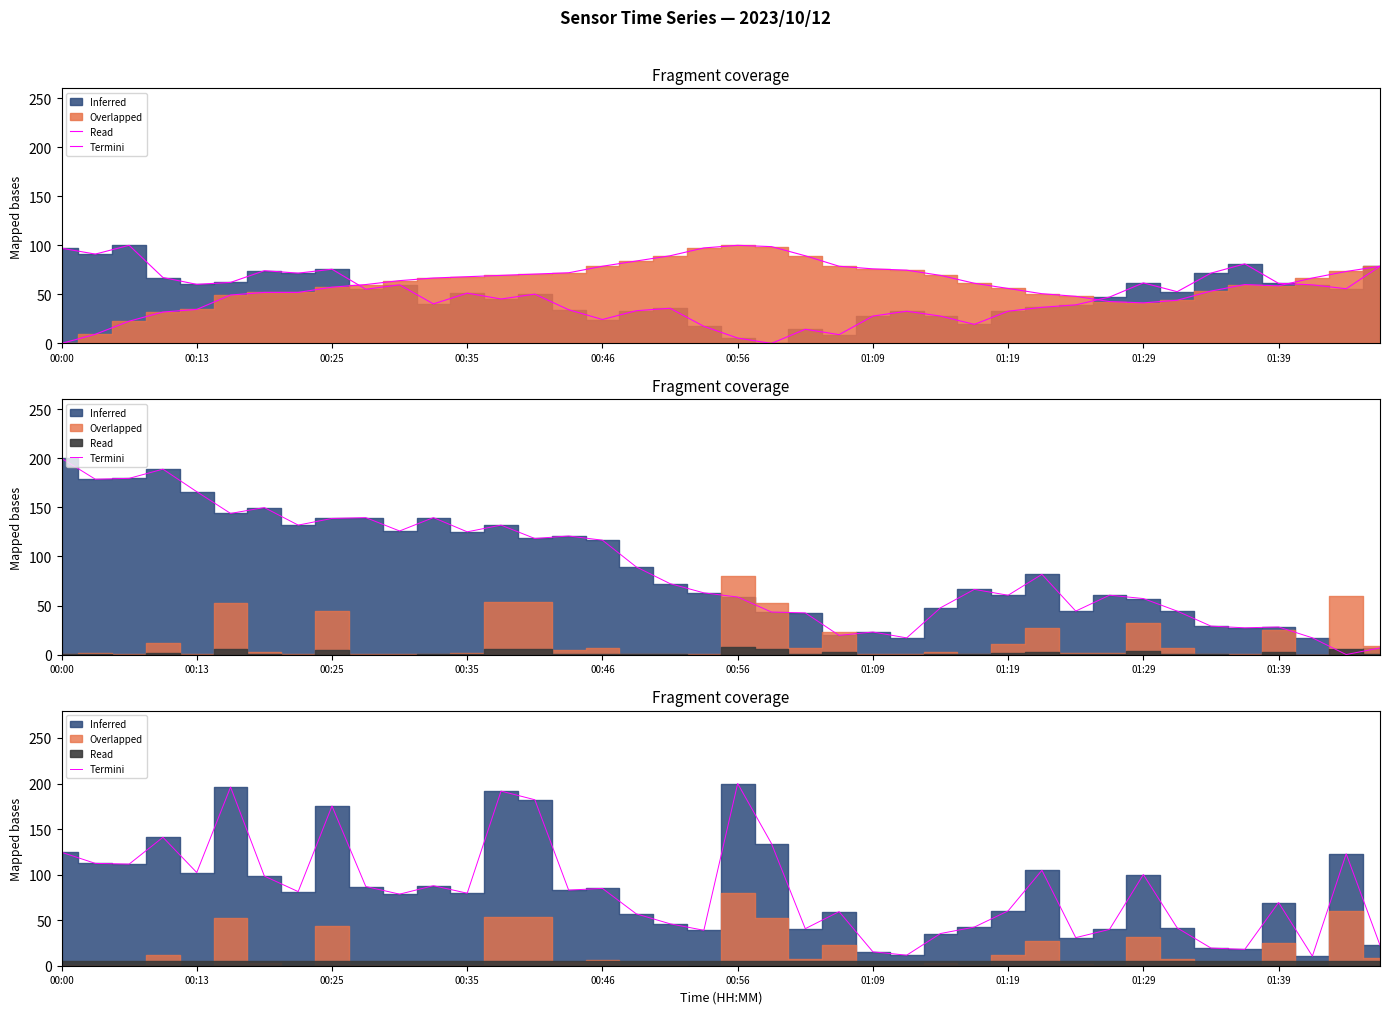

What is the sum of the Termini_pressure values at 12 and 00:25?

304.7